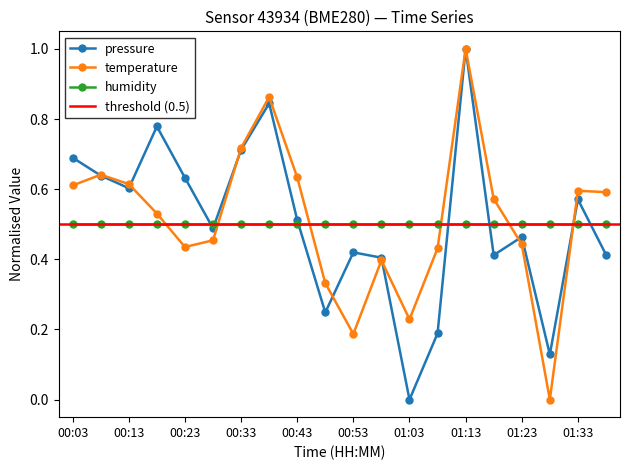

Is it true that temperature equals 0.3 at 00:58?

False